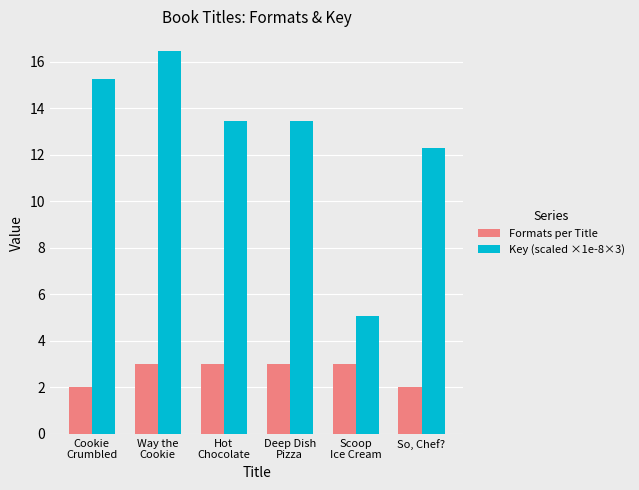

Rank the series at Way the
Cookie from lowest to highest value.

Formats per Title, Key (scaled ×1e-8×3)